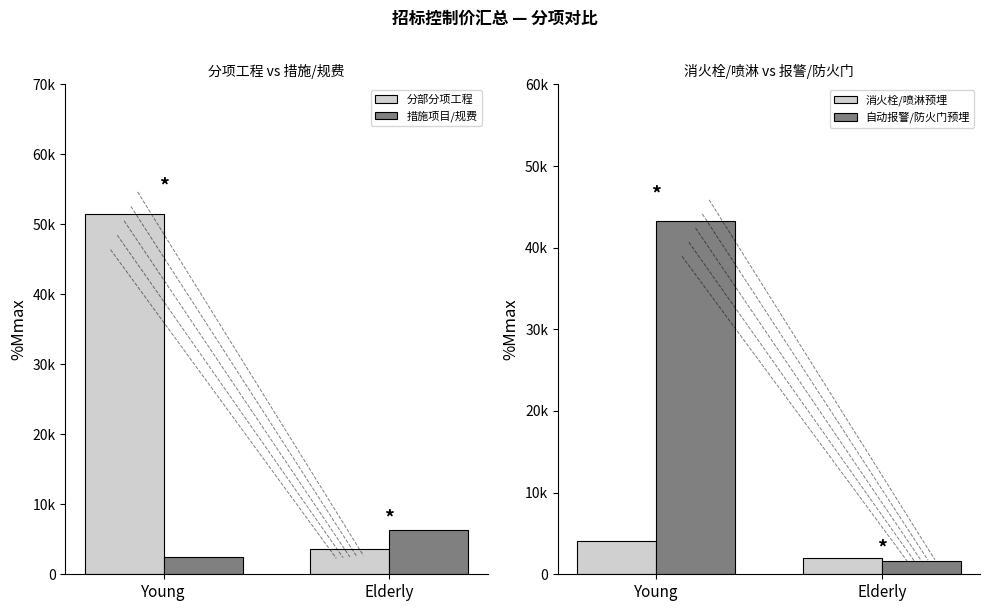

What is the minimum value shown in the chart?

1686.5